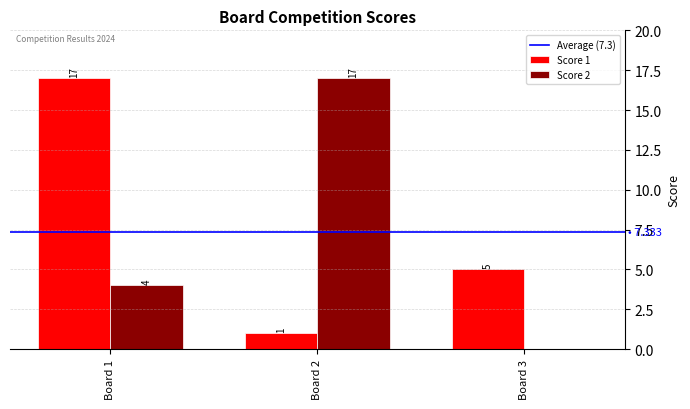

How many positive values does the Score 2 series have?

2